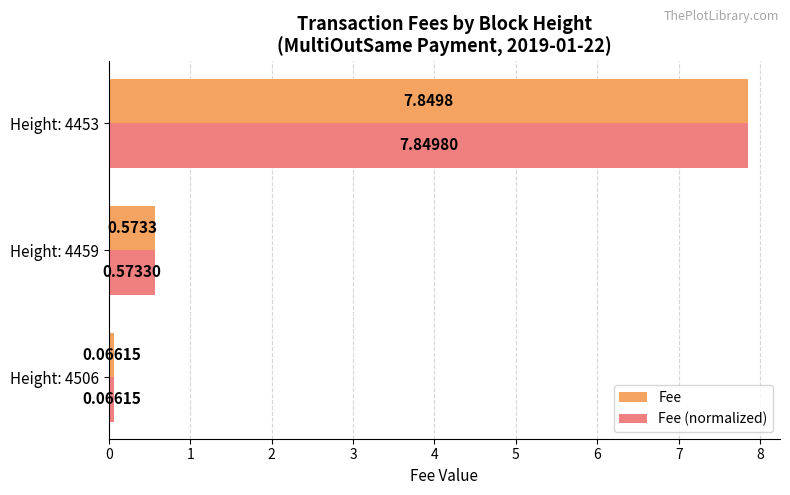

What is the sum of all Fee values?

8.5